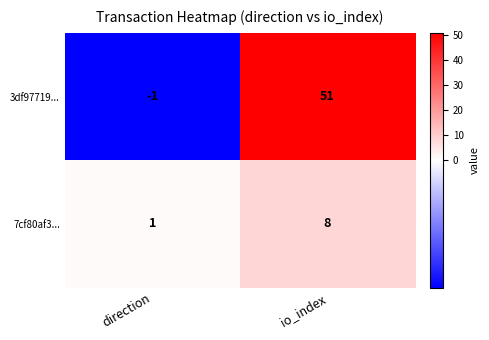

Rank the categories by 3df97719... value from highest to lowest.

io_index, direction